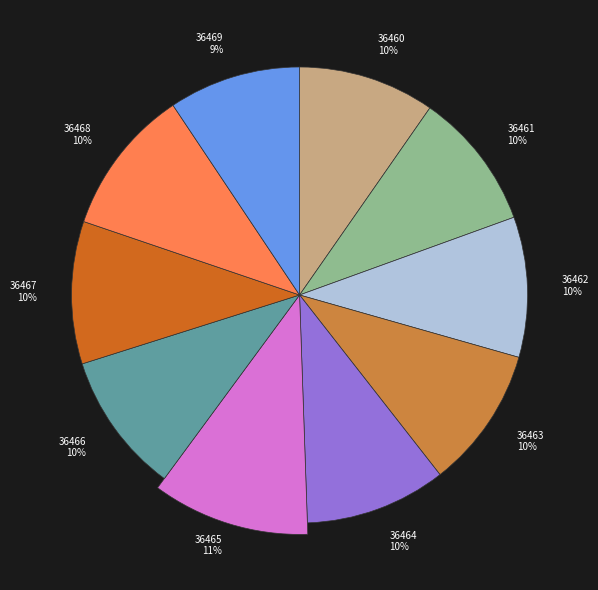

To the nearest percent, what portion does 36464 represent?

10%